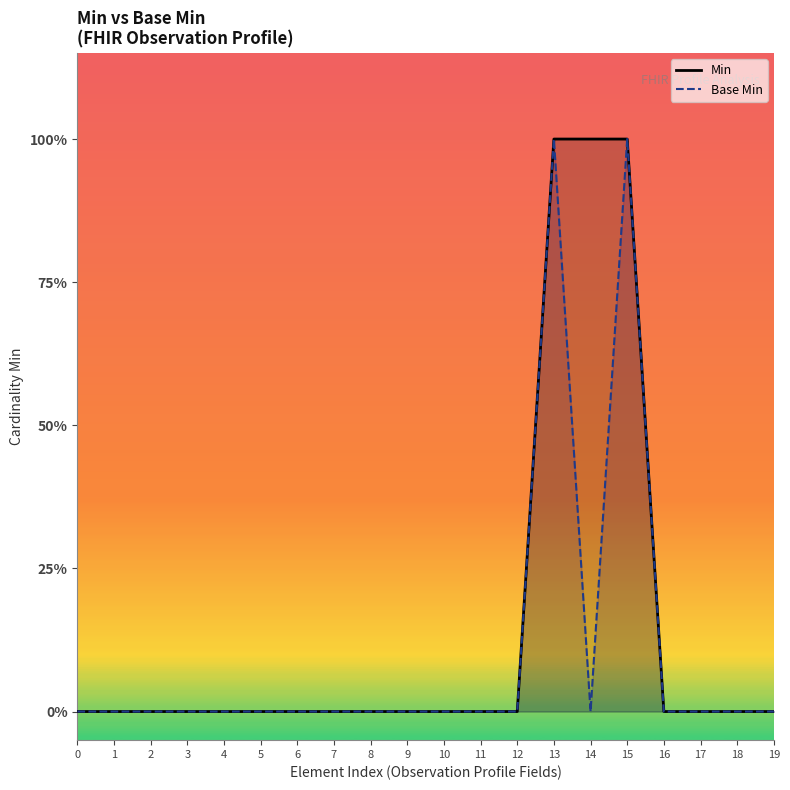

The value of Base Min at 3 is -1. True or false?

False